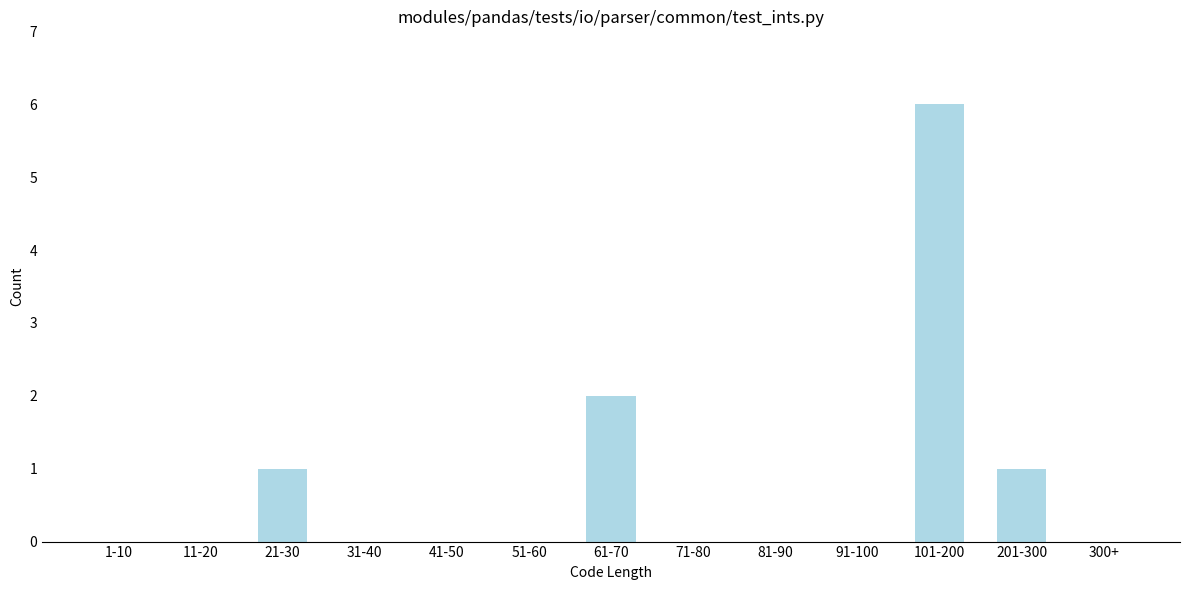

Reading right to left, transcribe all the data shown in this chart.

300+=0	201-300=1	101-200=6	91-100=0	81-90=0	71-80=0	61-70=2	51-60=0	41-50=0	31-40=0	21-30=1	11-20=0	1-10=0